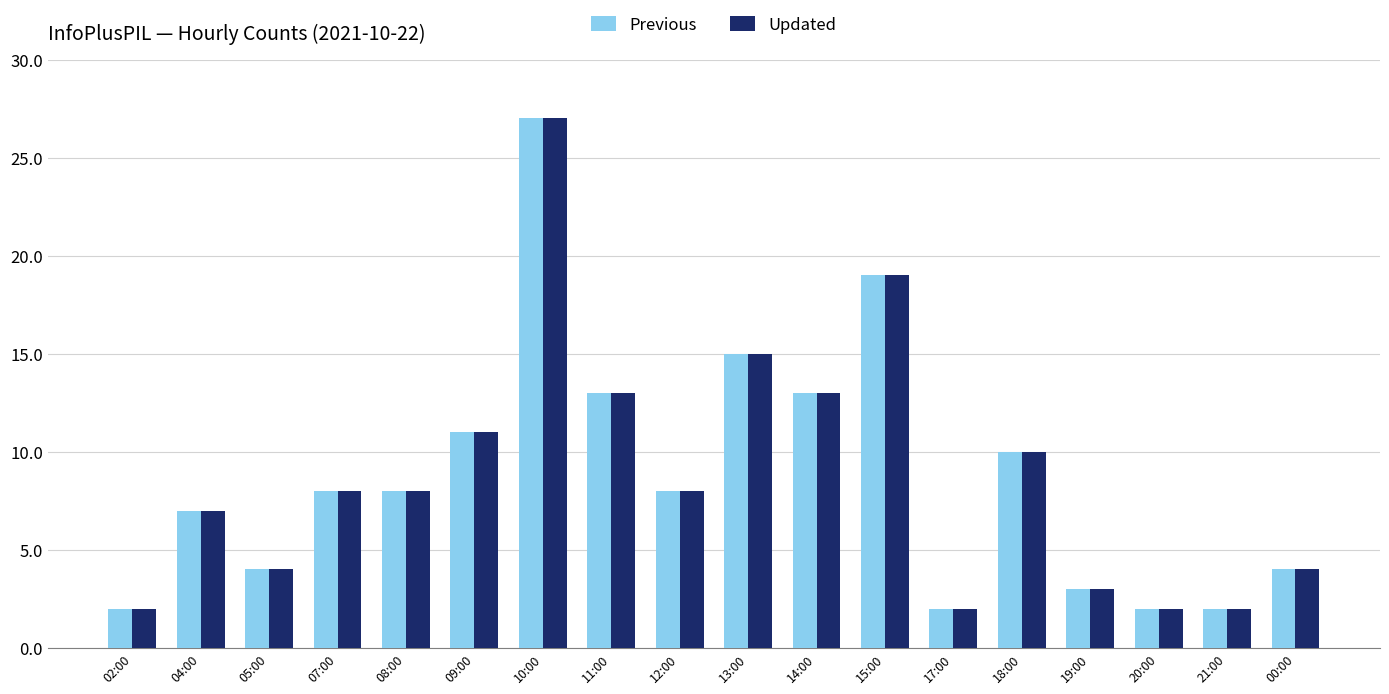

Reading left to right, what are all the values shown in this chart?

Previous: 2	7	4	8	8	11	27	13	8	15	13	19	2	10	3	2	2	4
Updated: 2	7	4	8	8	11	27	13	8	15	13	19	2	10	3	2	2	4